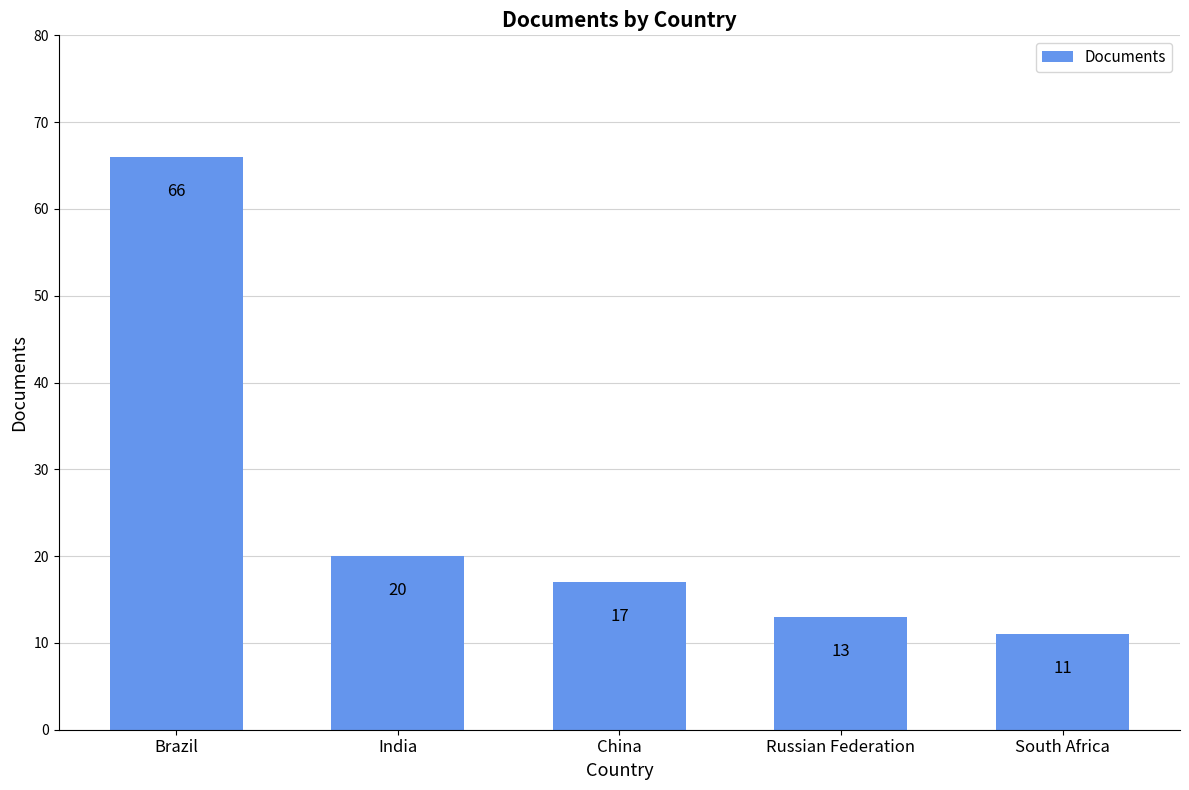

Reading right to left, what are all the values shown in this chart?

11	13	17	20	66